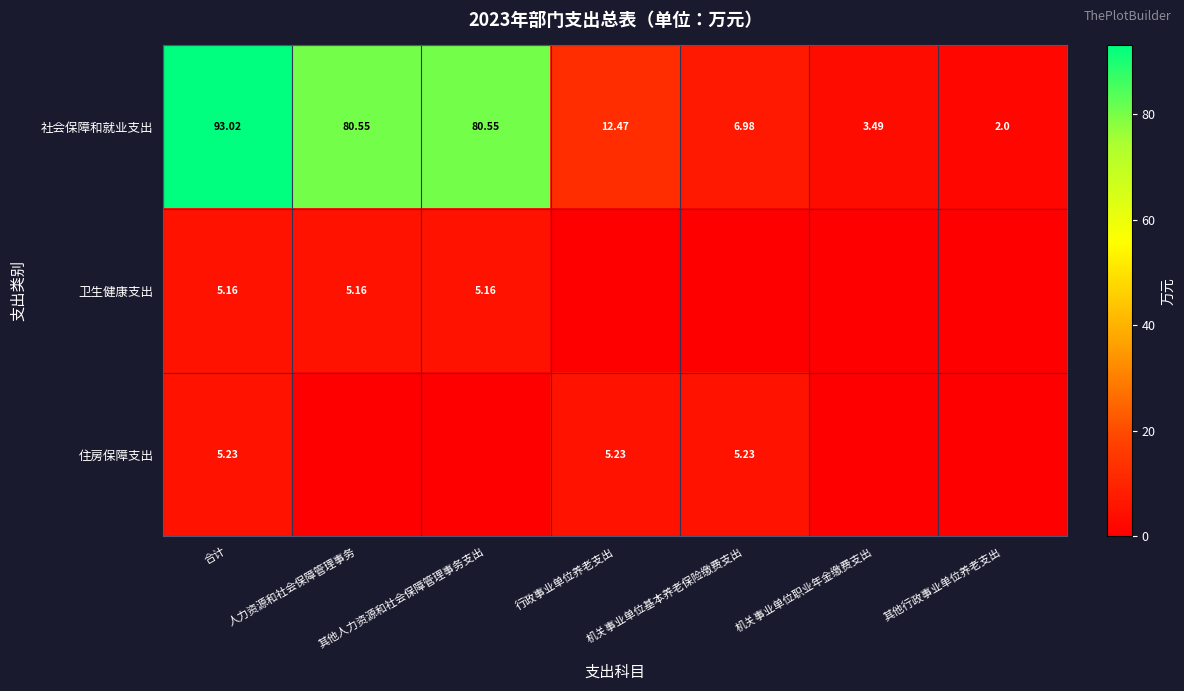

What is the difference between the highest and lowest values at 机关事业单位职业年金缴费支出?

3.5